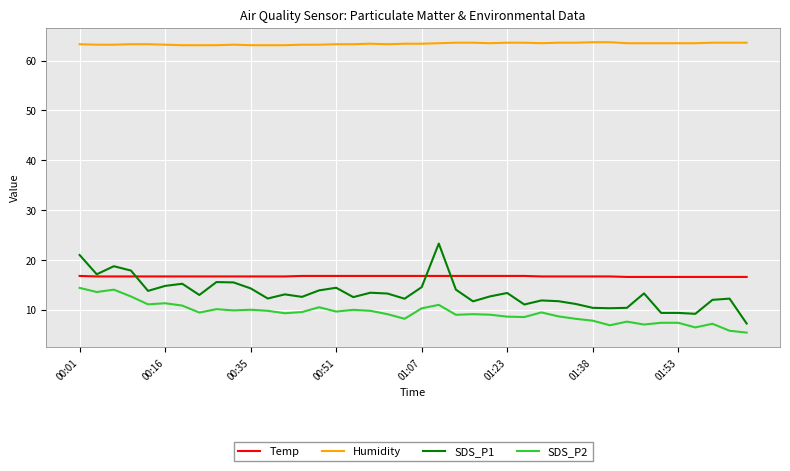

What is the maximum value shown in the chart?

63.7